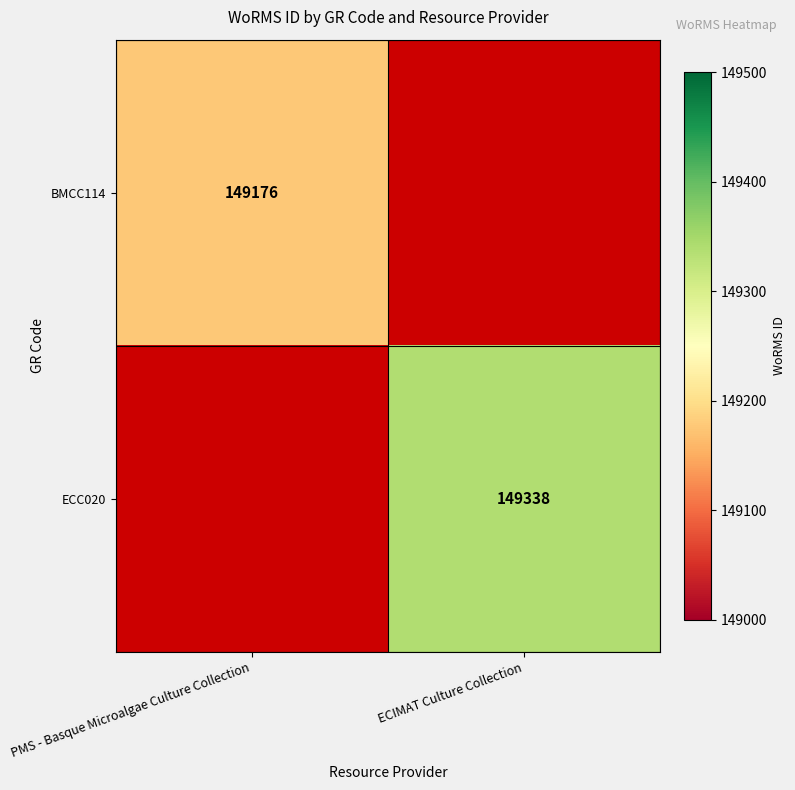

The value of ECC020 at ECIMAT Culture Collection is 262939. True or false?

False